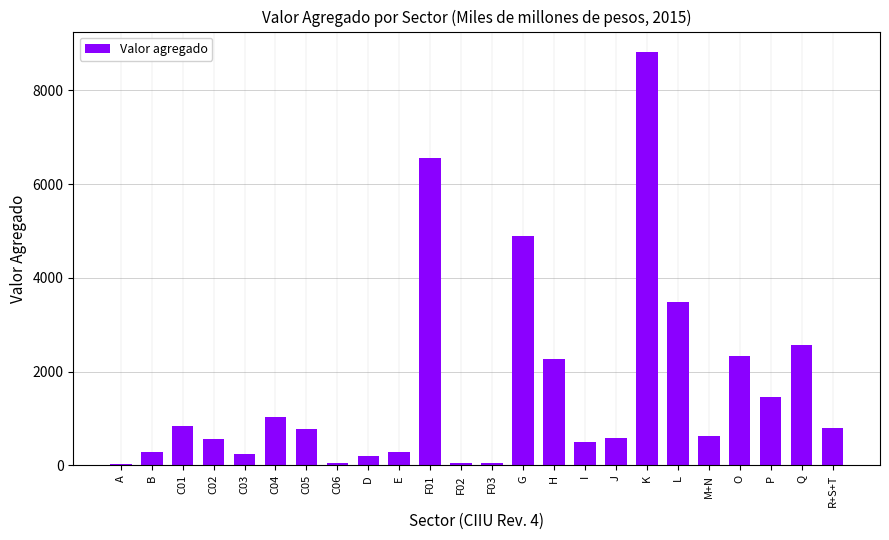

Where is the data nearest to the value 4421?

G